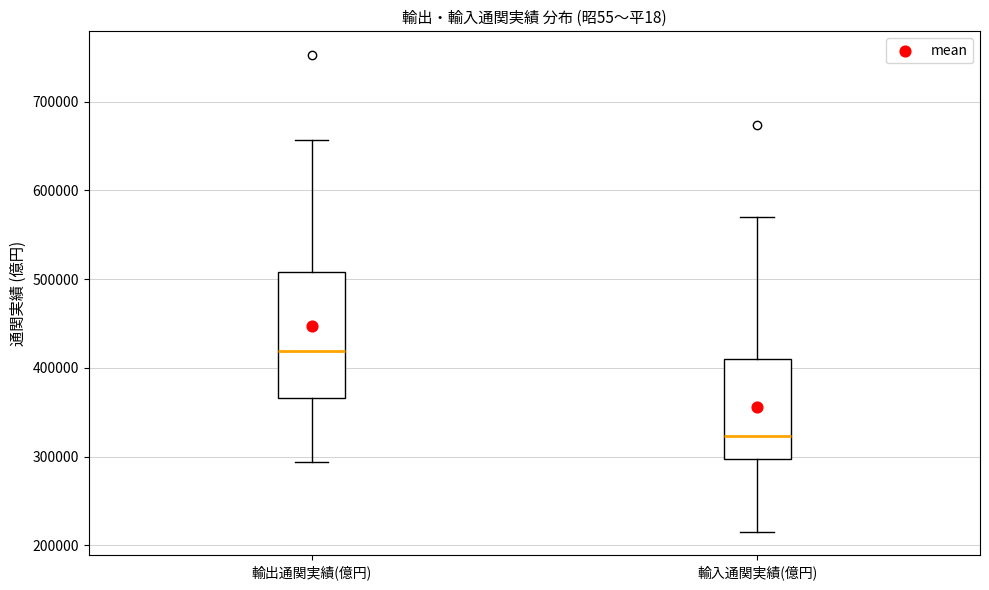

Reading left to right, transcribe this box plot: for each box, give where its median line is, the range the box spans, and where its two whiskers end, as read against the y-axis. The values are not printed on the chart, so give them approximately, as read against the axis.

輸出通関実績(億円): median 420000, box 370000 to 510000, whiskers 290000 to 660000
輸入通関実績(億円): median 320000, box 300000 to 410000, whiskers 220000 to 570000